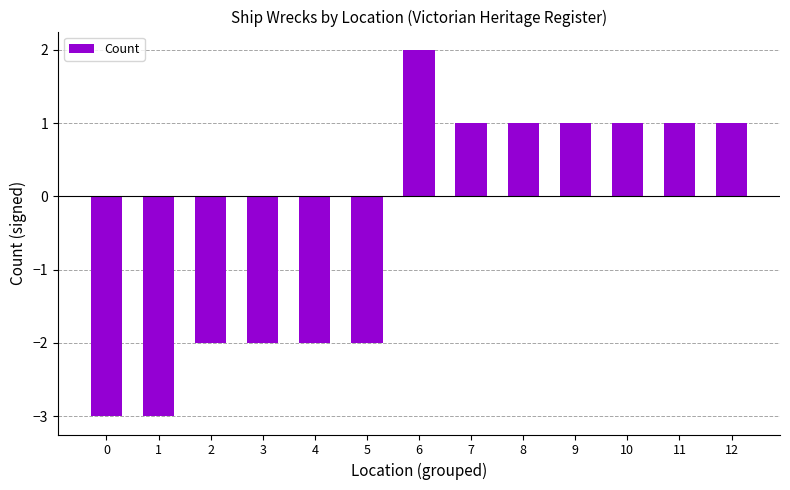

Reading left to right, what are all the values shown in this chart?

0=-3	1=-3	2=-2	3=-2	4=-2	5=-2	6=2	7=1	8=1	9=1	10=1	11=1	12=1